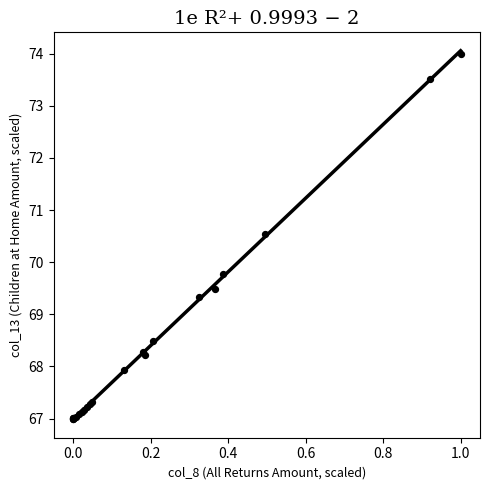

What Y value in the scatter plot is closest to 70?

69.8